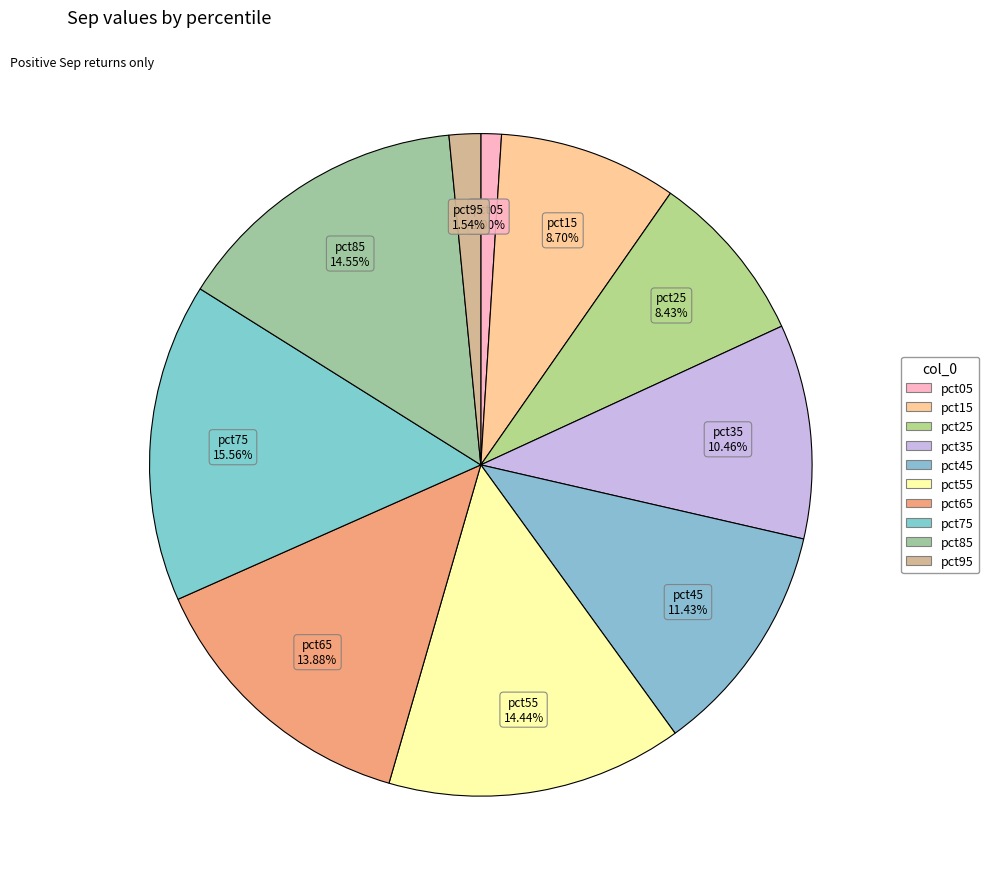

How many slices are in this pie chart?

10